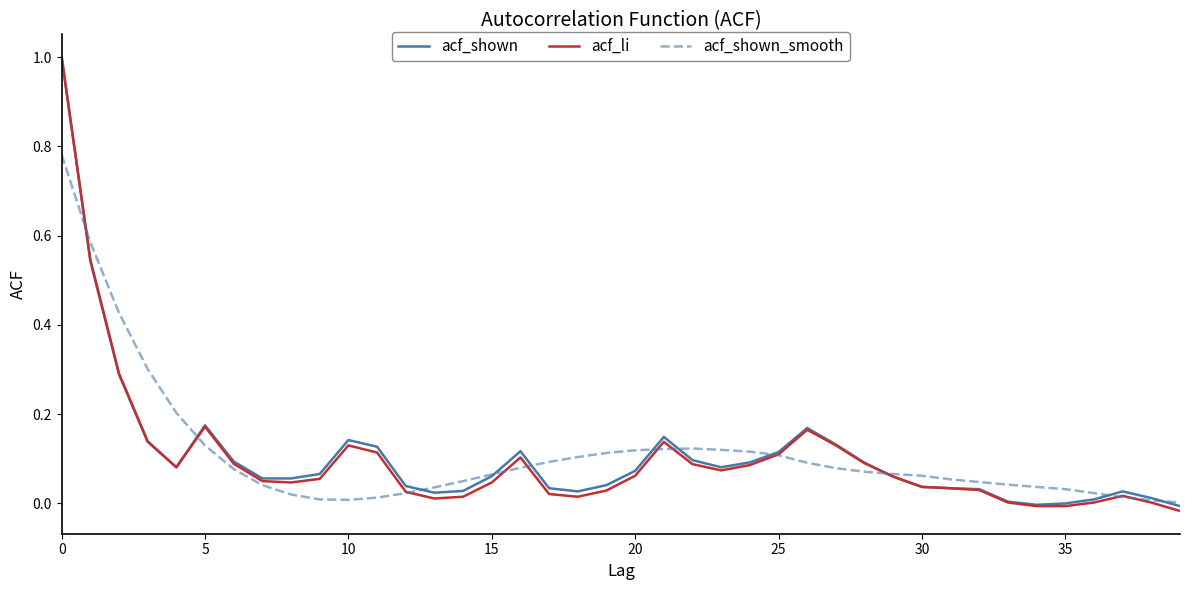

Which series has the largest range (max minus min)?

acf_li